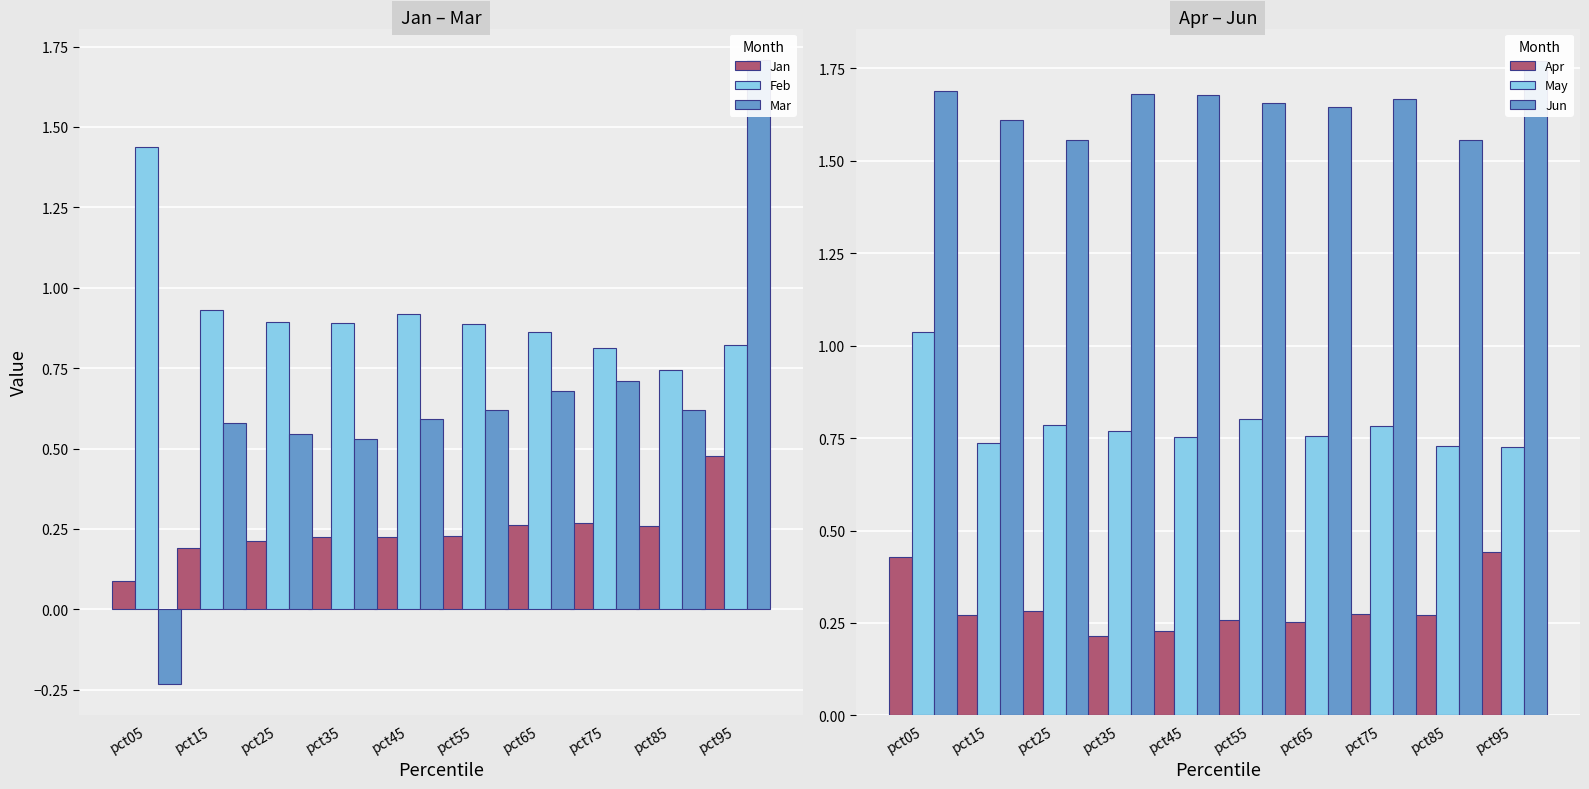

What is the difference between the Apr values at pct75 and pct95?

0.2